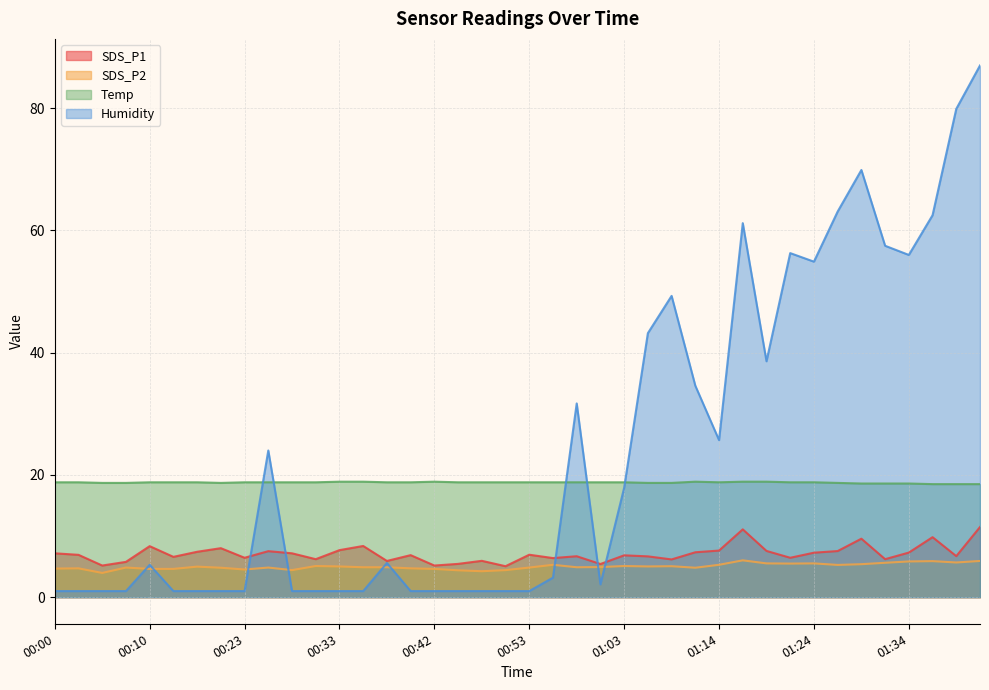

What is the difference between the highest and lowest values at 01:39?

74.2